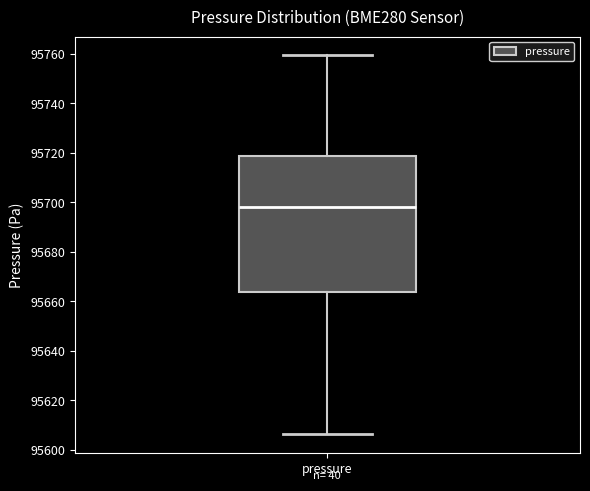

Read this box plot against the y-axis: the position of the median line, the range covered by the box, and the ends of both whiskers. The values are not printed on the chart, so give them approximately, as read against the axis.

median 95698, box 95664 to 95718, whiskers 95606 to 95760